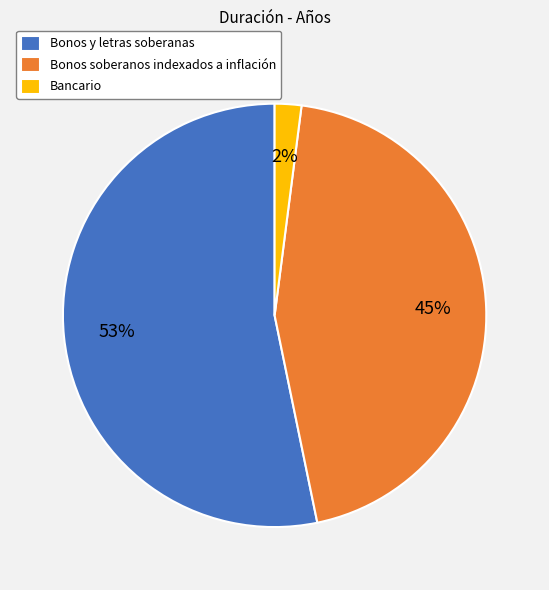

To the nearest percent, what percentage of the pie is Bonos soberanos indexados a inflación?

45%